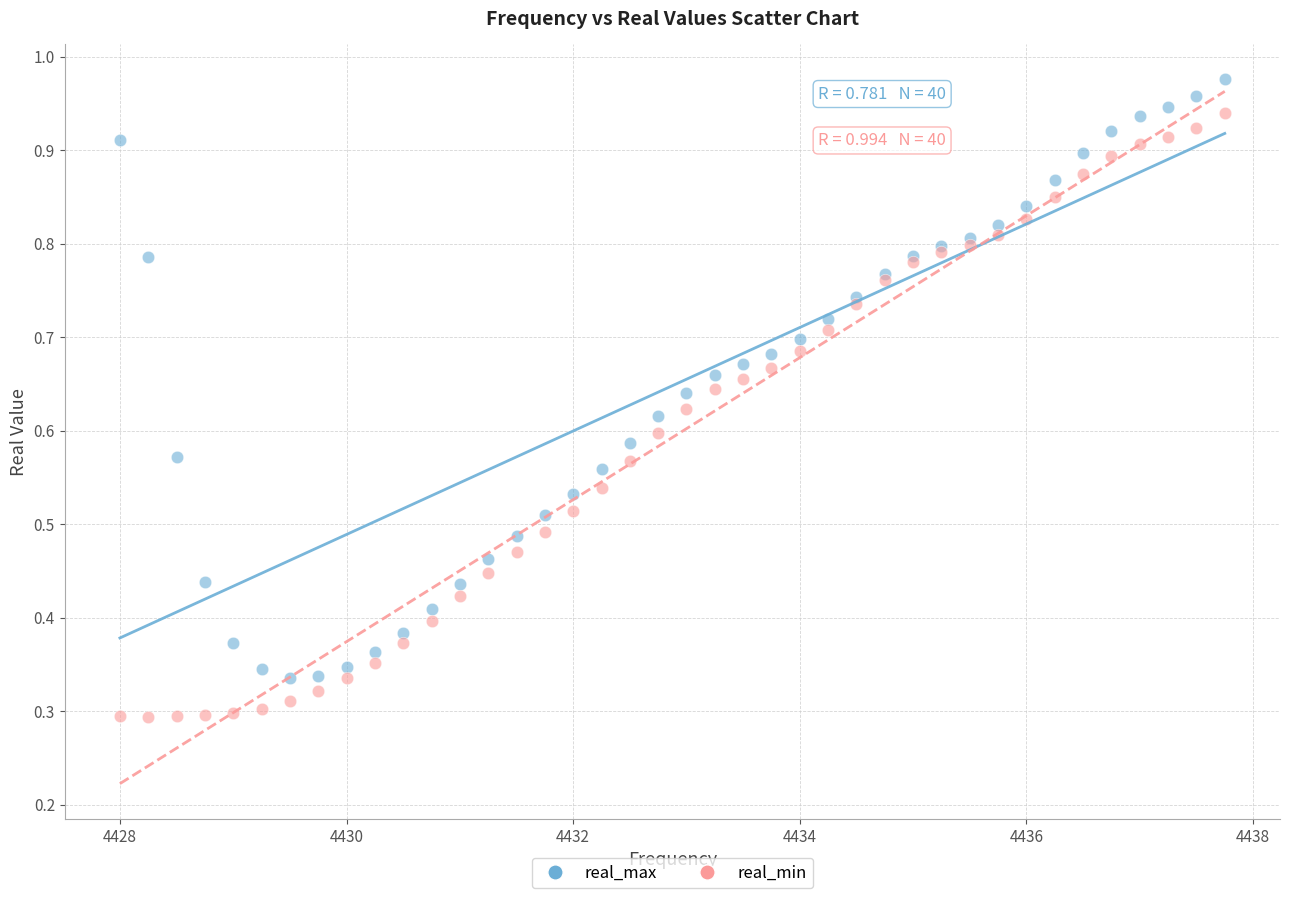

Which series has the widest spread of Y values?

real_min